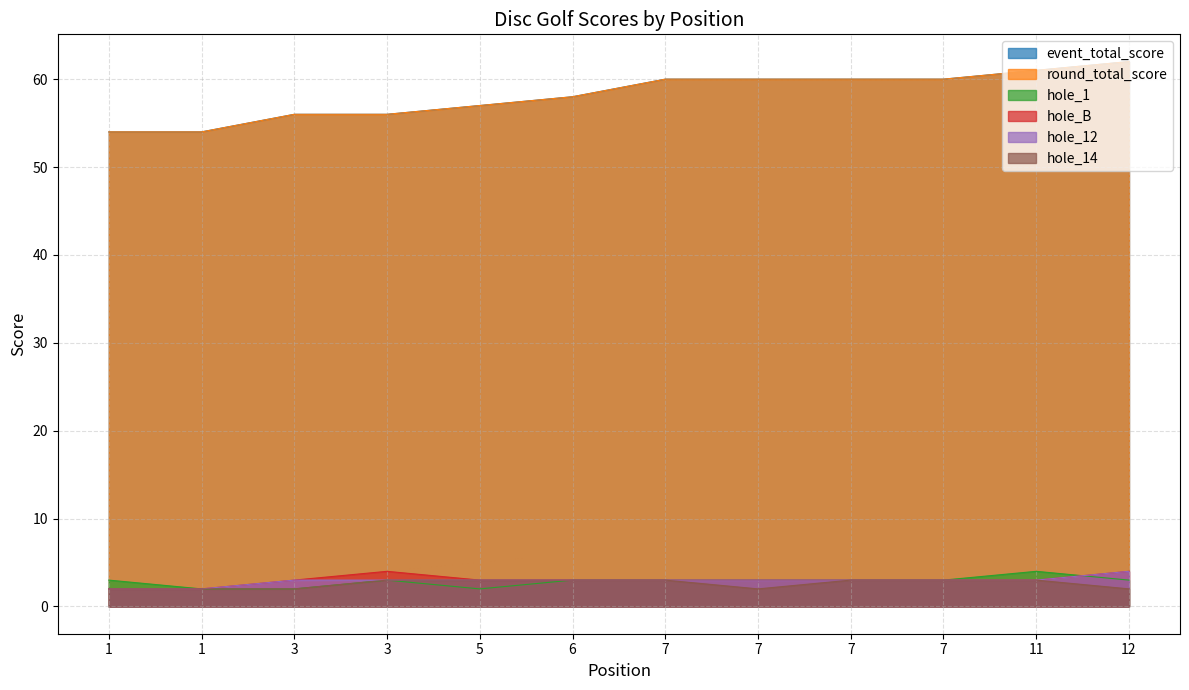

At which category is the sum across all series the highest?

12